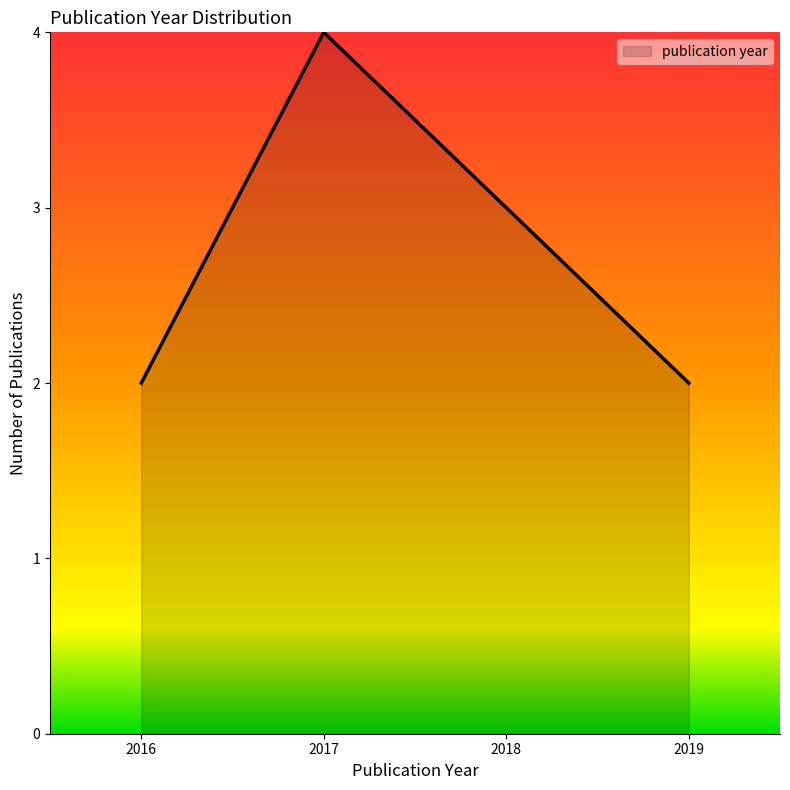

What is the ratio of the value at 2016 to the value at 2018?

0.7